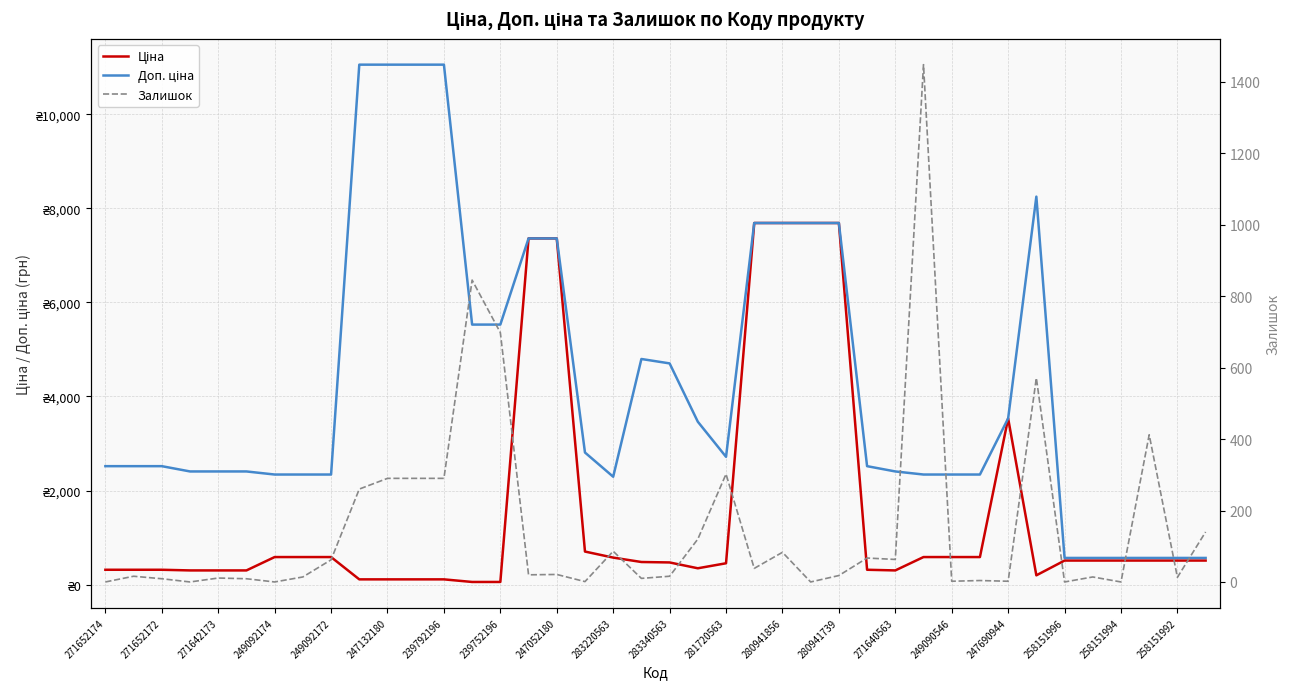

True or false: Ціна and Залишок intersect in this chart.

True